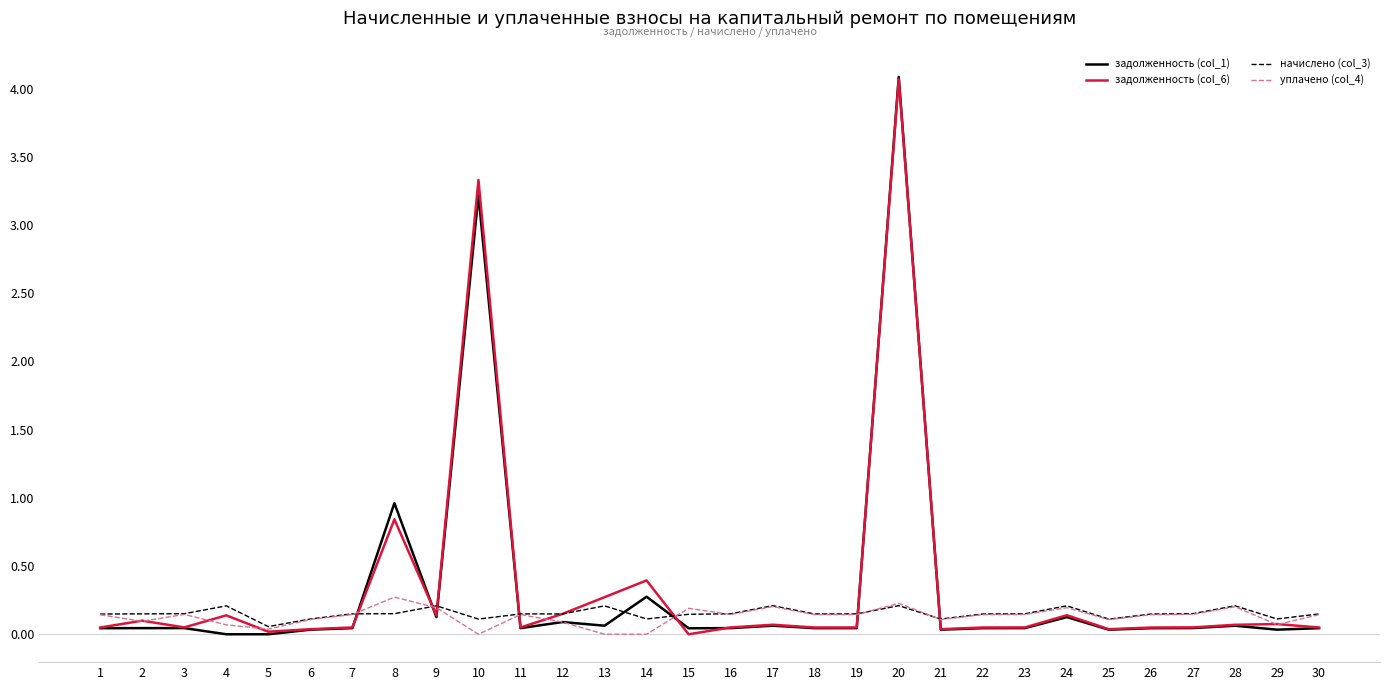

True or false: уплачено (col_4) has a value of 0.1 at 1.

True